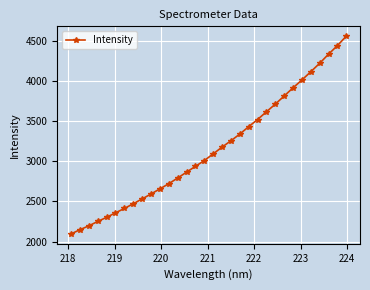

What is the greatest value displayed?

4564.2